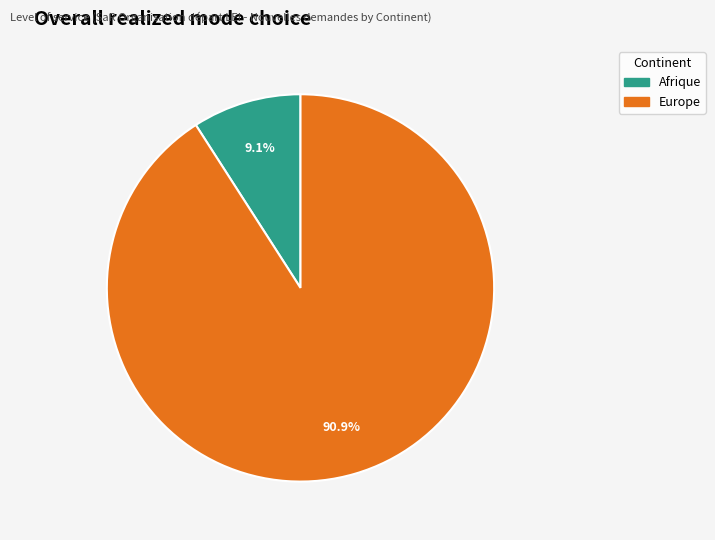

Which slice is the smallest?

Afrique